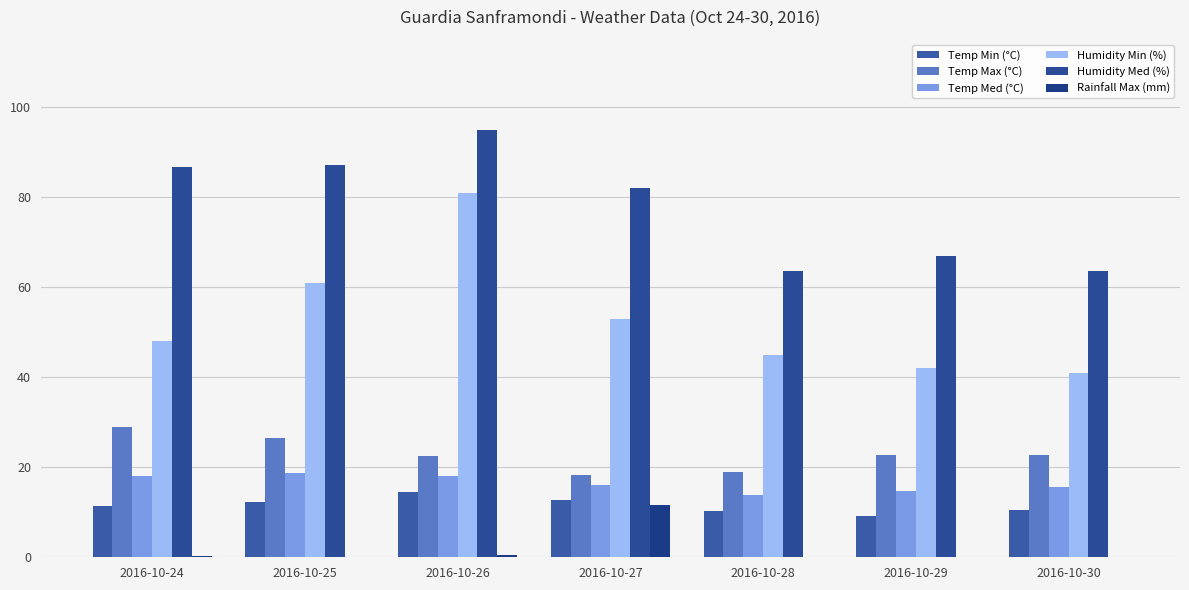

How many groups of bars are there?

7